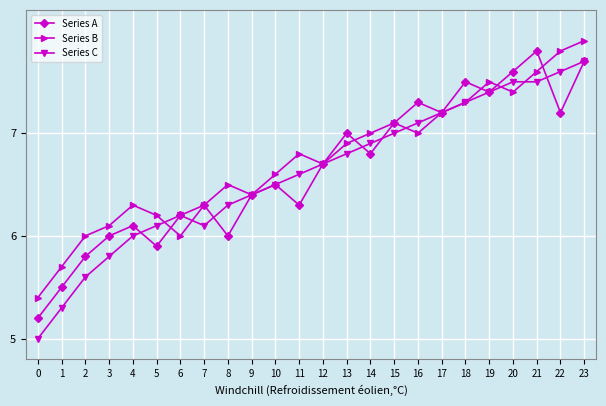

What is the sum of all Series B values?

161.7